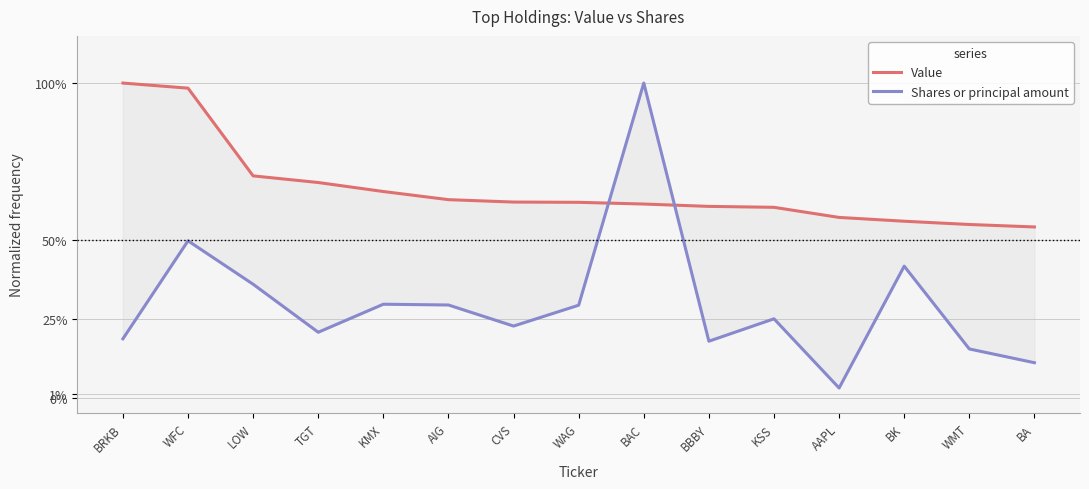

Rank the series by their maximum value, from lowest to highest.

Value, Shares or principal amount